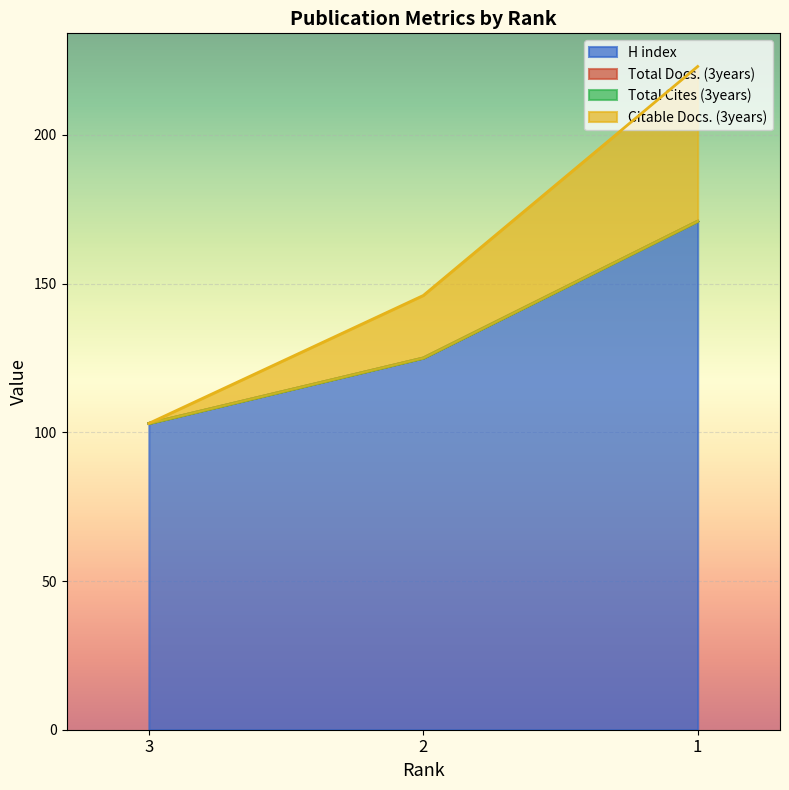

What is the value of the H index point at the 2nd from the left?

125